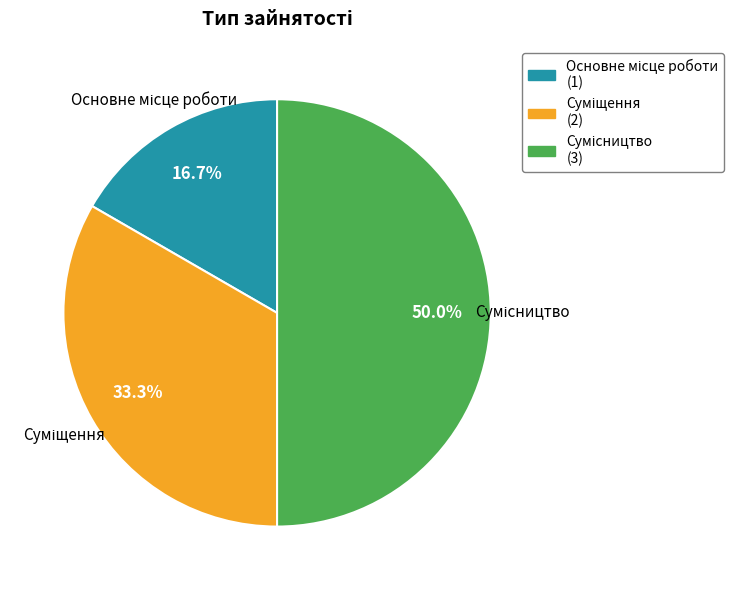

What percentage do Суміщення and Сумісництво together represent?

83.3%